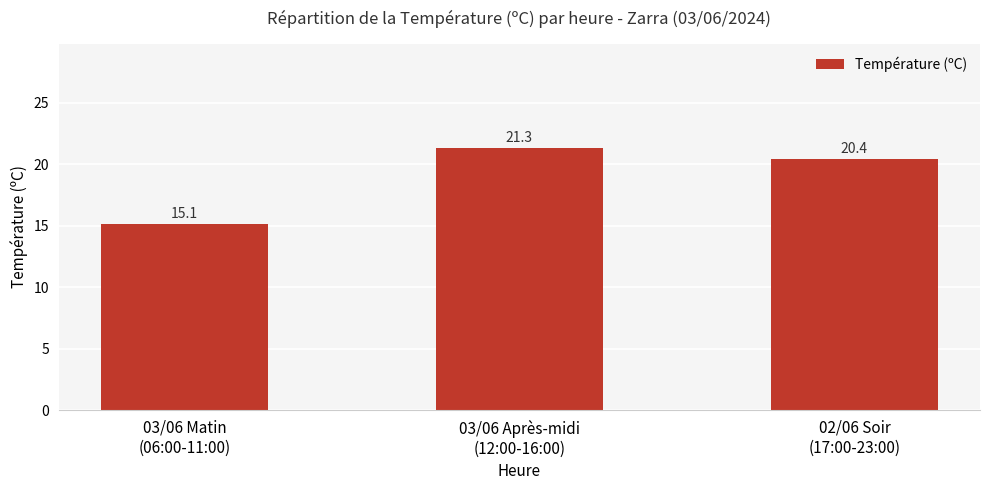

Reading left to right, what are all the values shown in this chart?

03/06 Matin
(06:00-11:00)=15.1	03/06 Après-midi
(12:00-16:00)=21.3	02/06 Soir
(17:00-23:00)=20.4